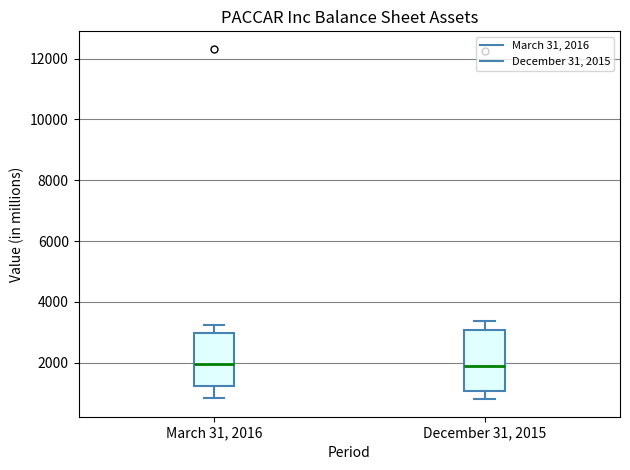

Reading left to right, read every box against the y-axis: the position of its median line, the range the box covers, and the ends of its whiskers. The values are not printed on the chart, so give them approximately, as read against the axis.

March 31, 2016: median 2000, box 1200 to 3000, whiskers 800 to 3200
December 31, 2015: median 2000, box 1000 to 3000, whiskers 800 to 3400